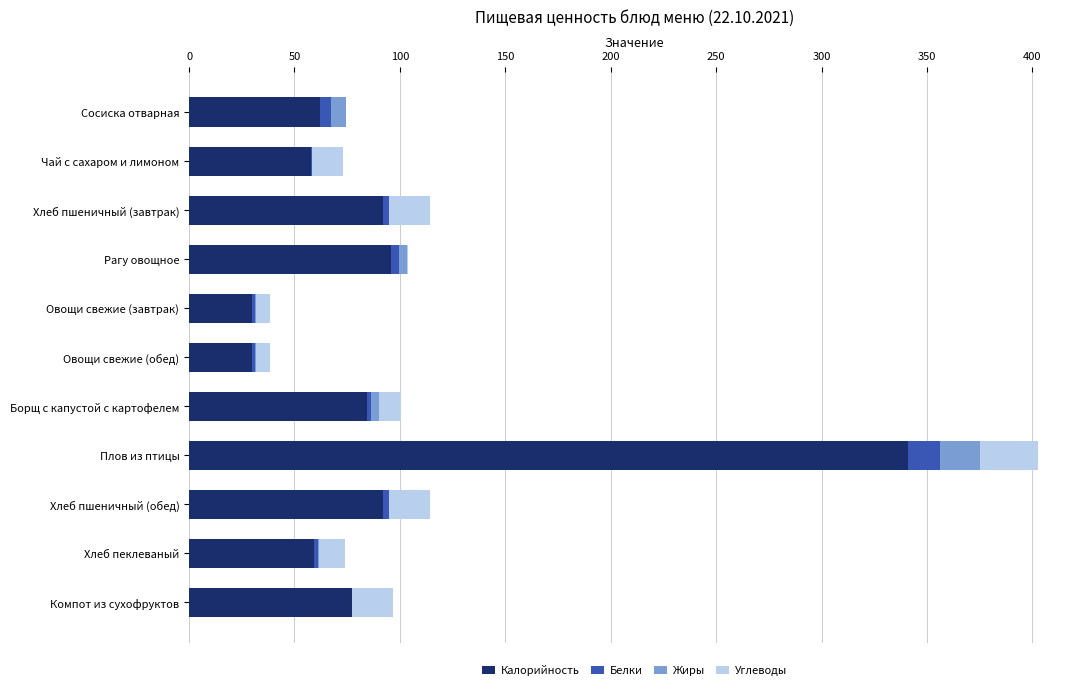

What is the highest value of the Калорийность series?

340.8